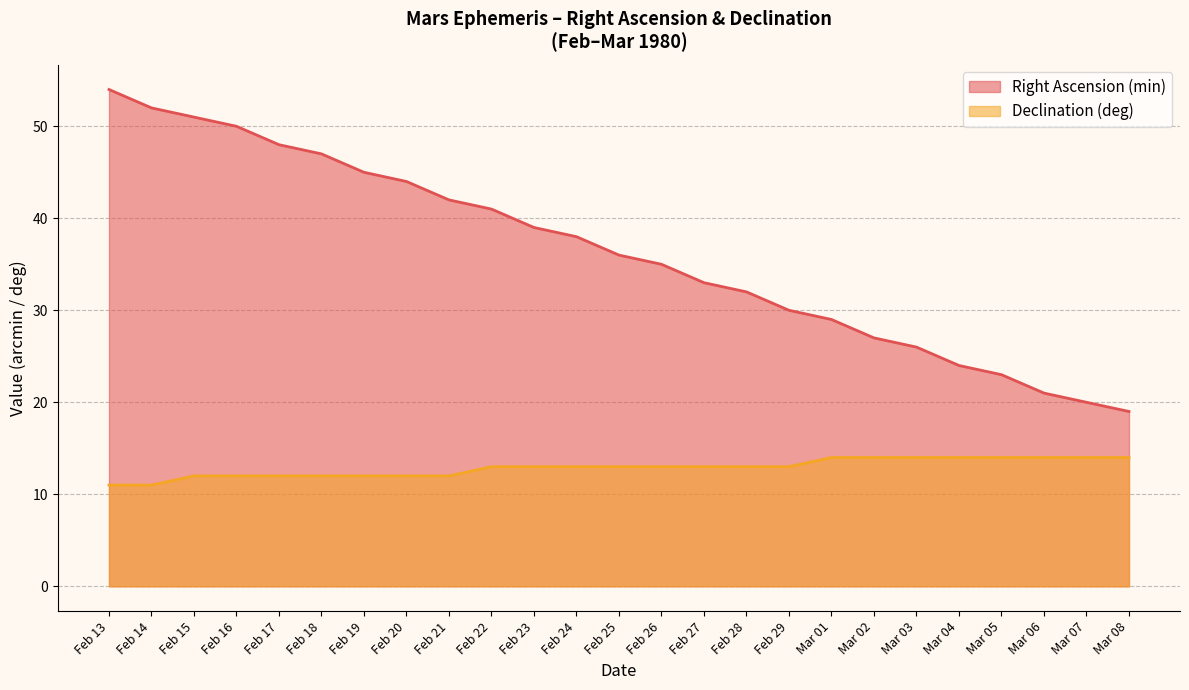

What is the value of the Declination (deg) point at the 20th from the left?

14